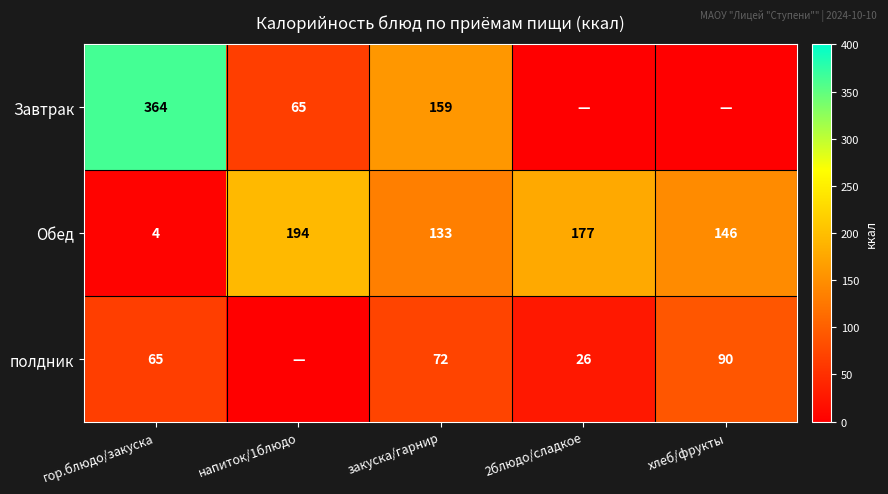

What is the difference between the highest and lowest values at хлеб/фрукты?

146.0